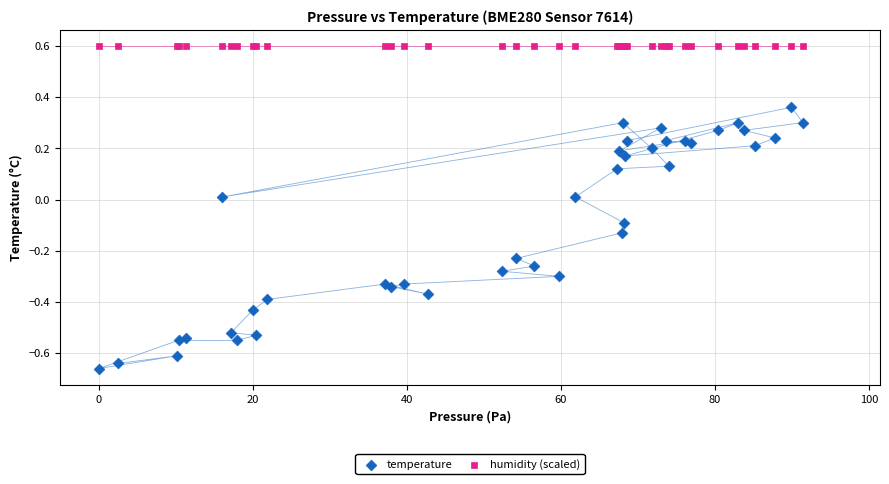

Which series reaches the minimum Y coordinate?

temperature